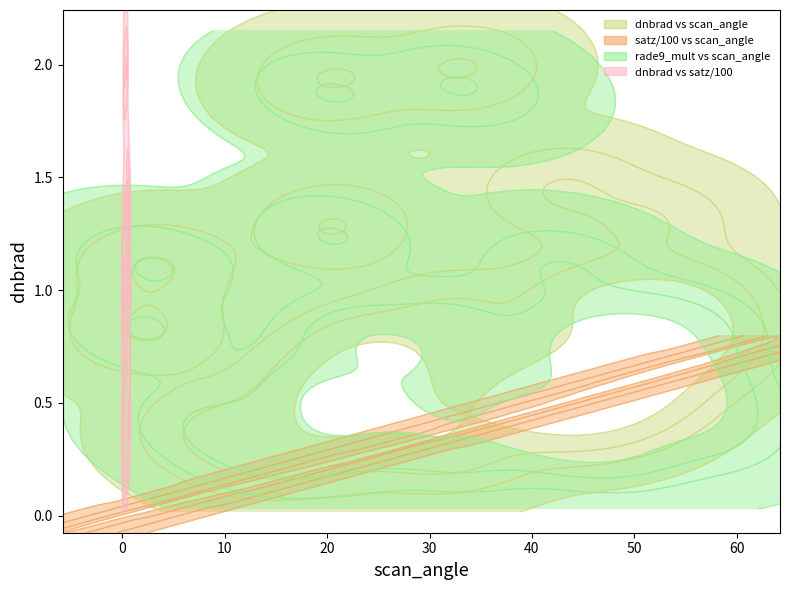

True or false: rade9_mult_nadir_norm has more than 1 interior local peaks.

True